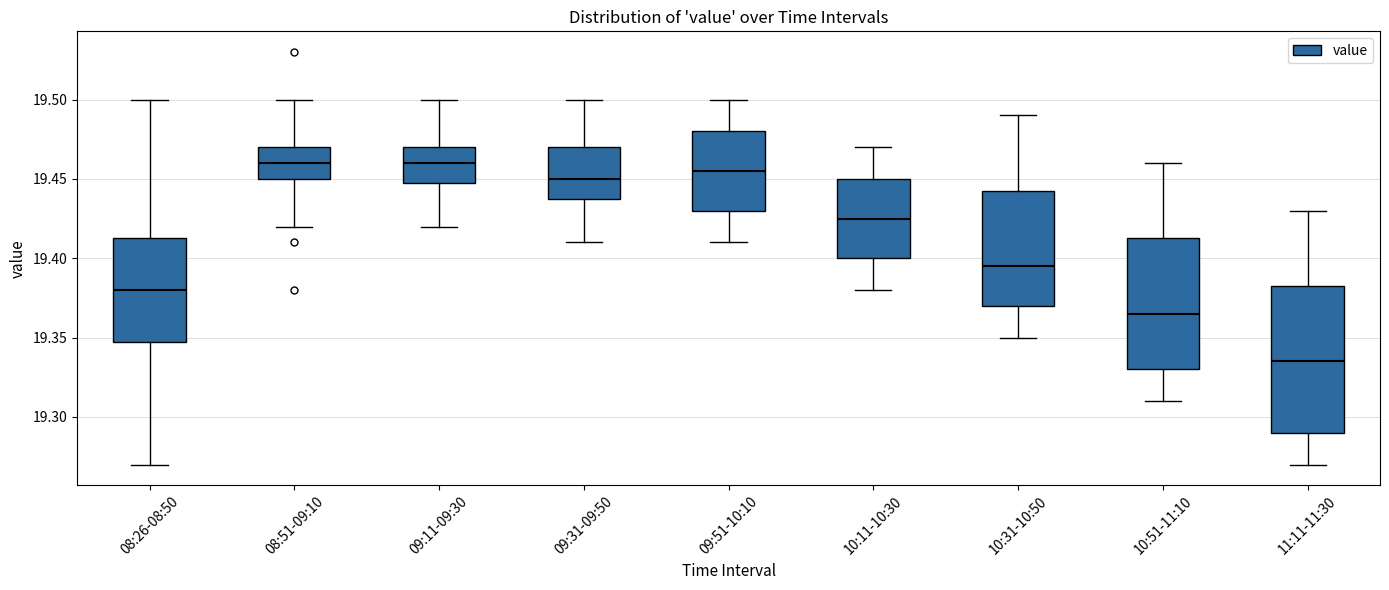

Reading left to right, transcribe this box plot: for each box, give where its median line is, the range the box spans, and where its two whiskers end, as read against the y-axis. The values are not printed on the chart, so give them approximately, as read against the axis.

08:26-08:50: median 19.380, box 19.350 to 19.415, whiskers 19.270 to 19.500
08:51-09:10: median 19.460, box 19.450 to 19.470, whiskers 19.420 to 19.500
09:11-09:30: median 19.460, box 19.450 to 19.470, whiskers 19.420 to 19.500
09:31-09:50: median 19.450, box 19.440 to 19.470, whiskers 19.410 to 19.500
09:51-10:10: median 19.455, box 19.430 to 19.480, whiskers 19.410 to 19.500
10:11-10:30: median 19.425, box 19.400 to 19.450, whiskers 19.380 to 19.470
10:31-10:50: median 19.395, box 19.370 to 19.445, whiskers 19.350 to 19.490
10:51-11:10: median 19.365, box 19.330 to 19.415, whiskers 19.310 to 19.460
11:11-11:30: median 19.335, box 19.290 to 19.385, whiskers 19.270 to 19.430